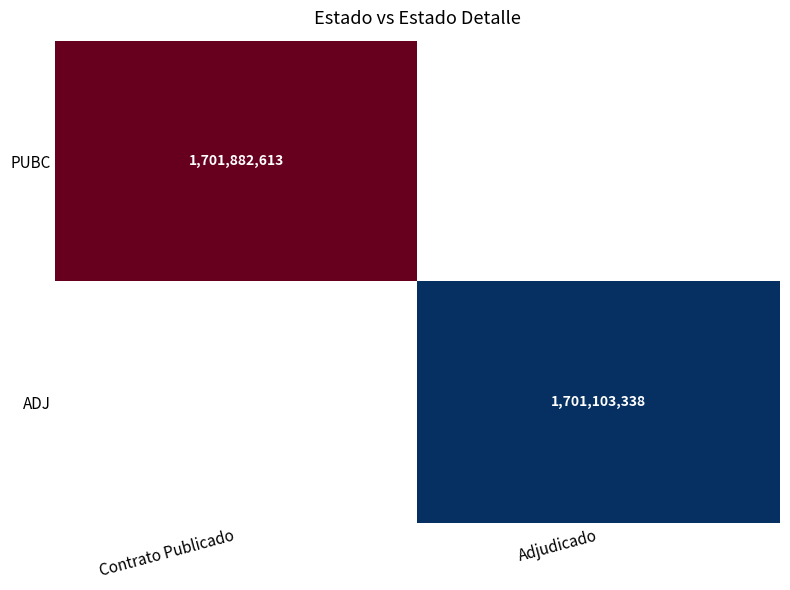

Is it true that PUBC equals 701616148.3 at Contrato Publicado?

False